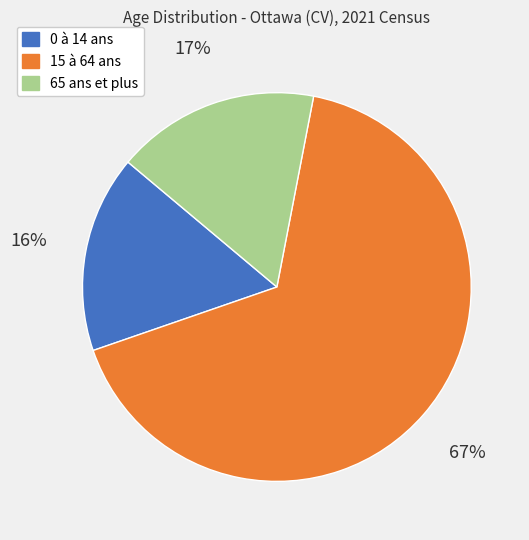

To the nearest percent, what is the combined percentage of 15 à 64 ans and 65 ans et plus?

84%